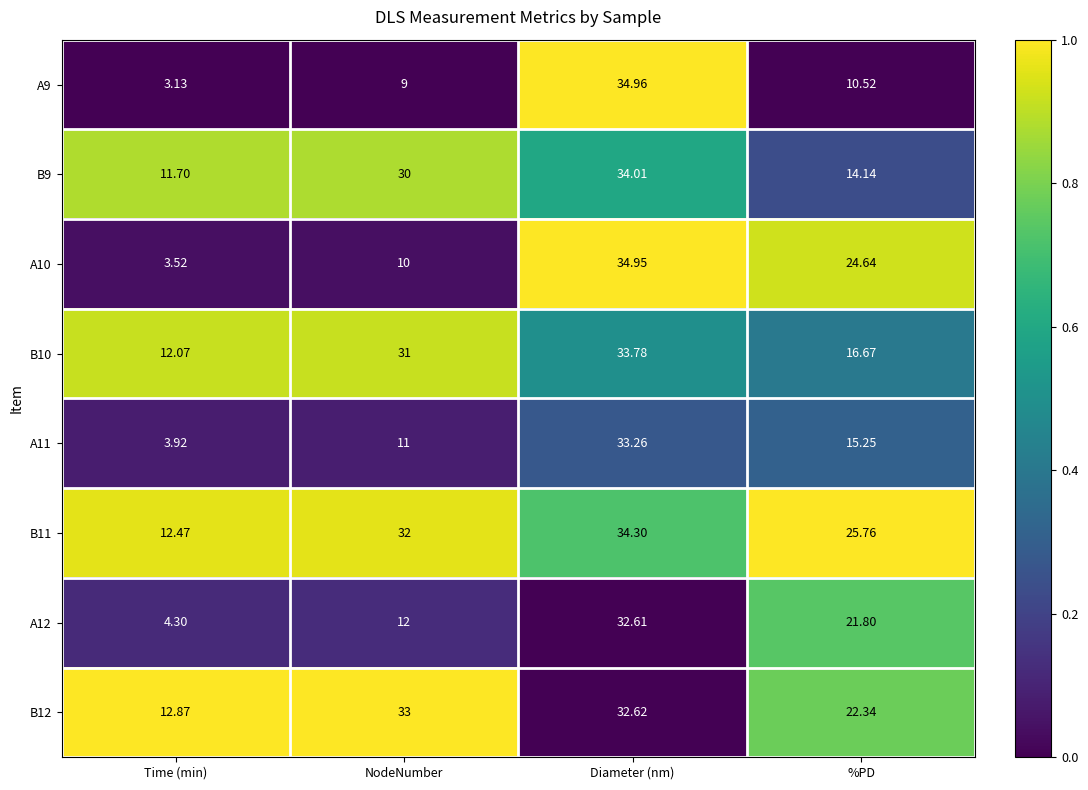

Which category has the lowest value in the B11 series?

Time (min)